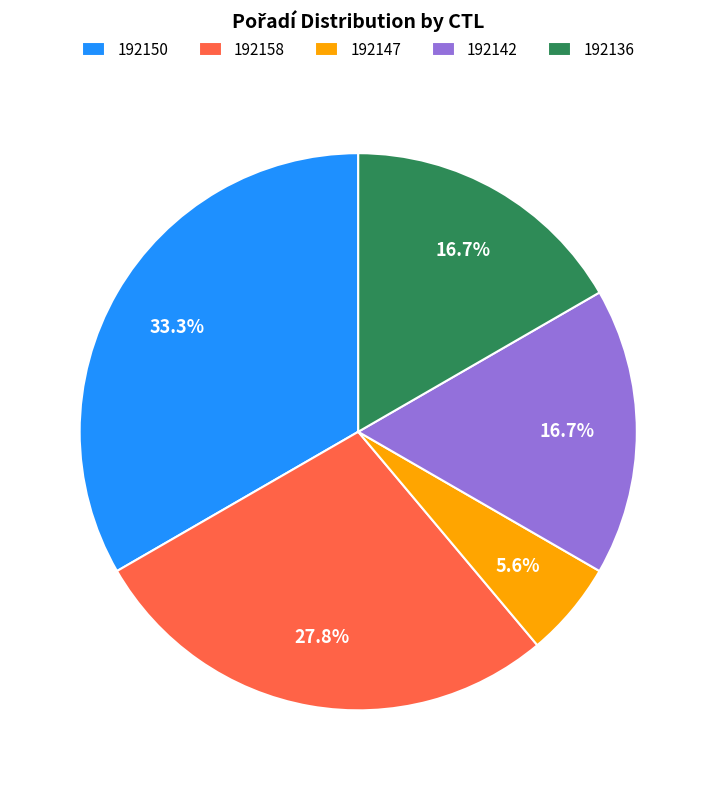

Does 192136 account for over 50% of the chart?

No